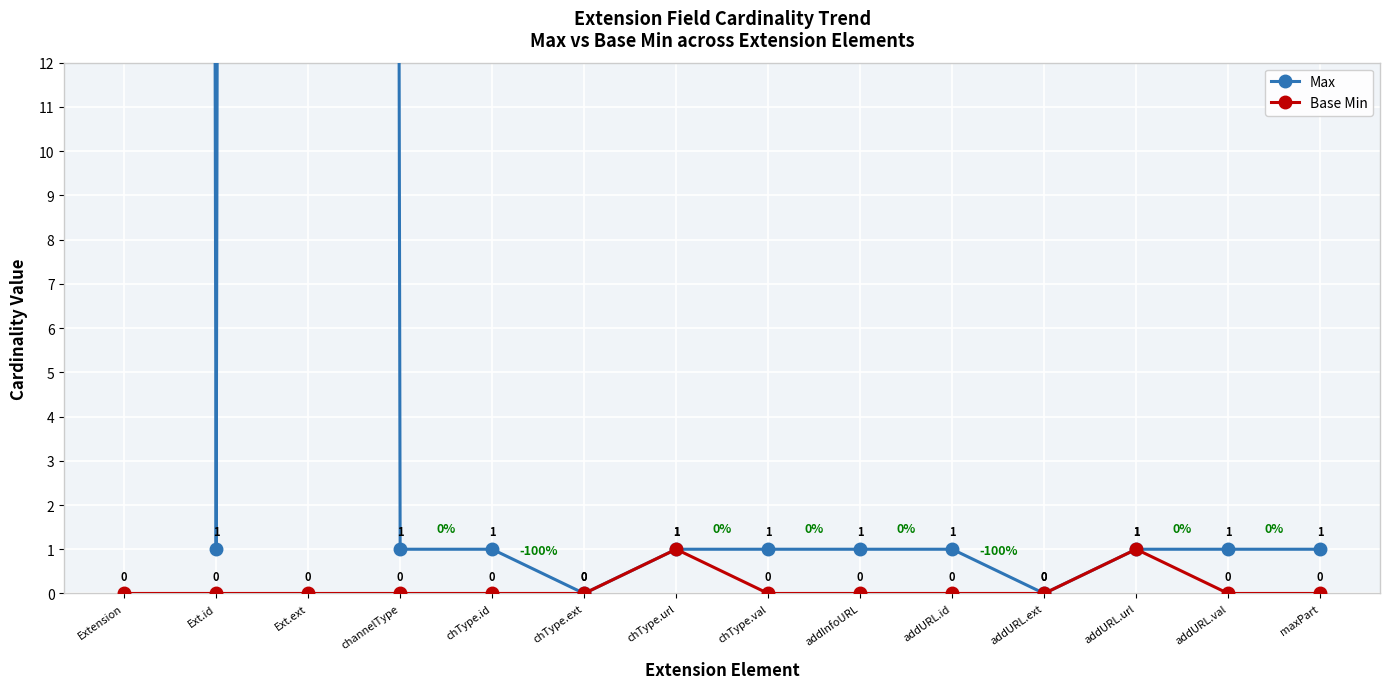

Rank the series by their average value, from lowest to highest.

Base Min, Max